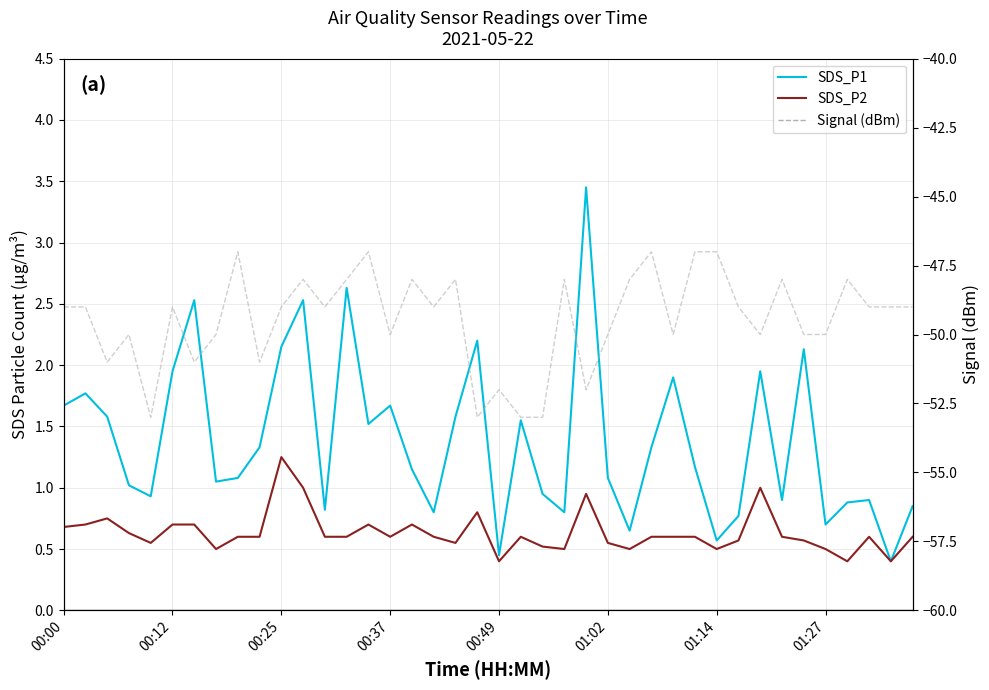

At which category is the sum across all series the highest?

11